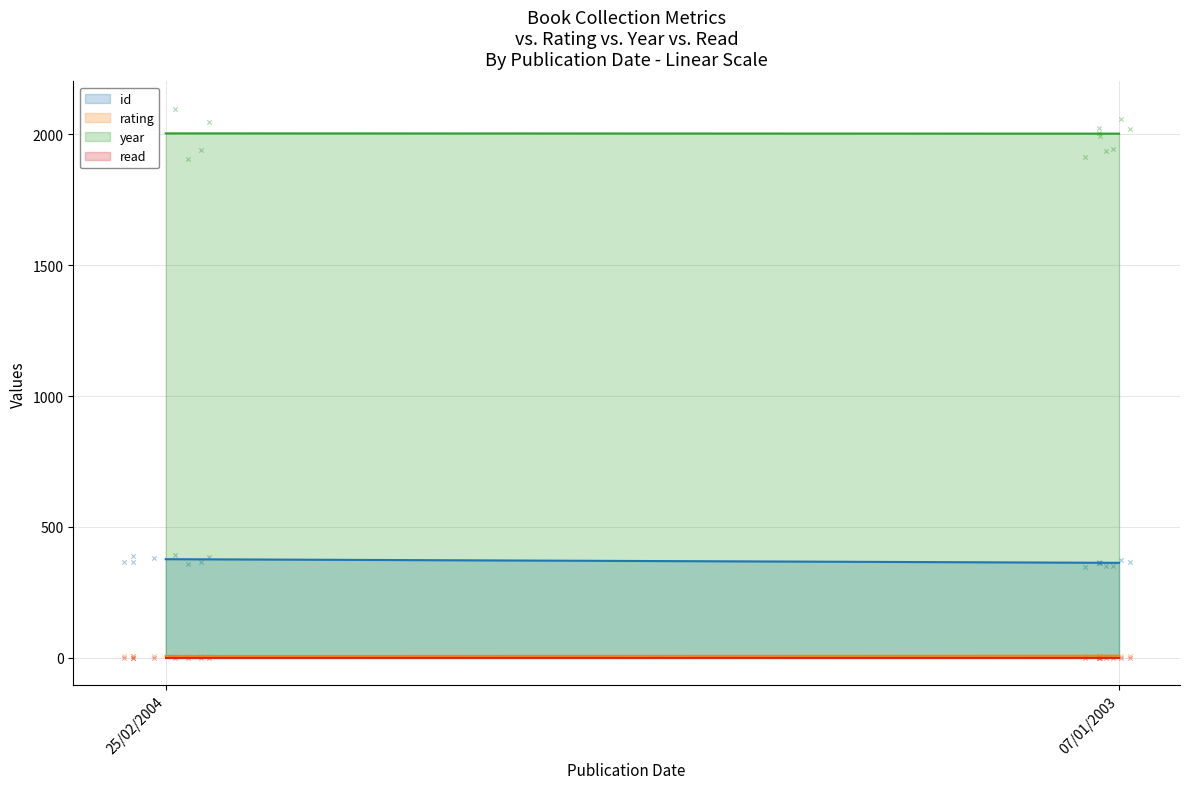

At which category is the sum across all series the highest?

25/02/2004